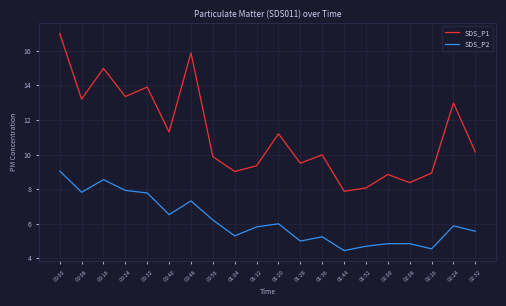

How many lines are shown in the chart?

2